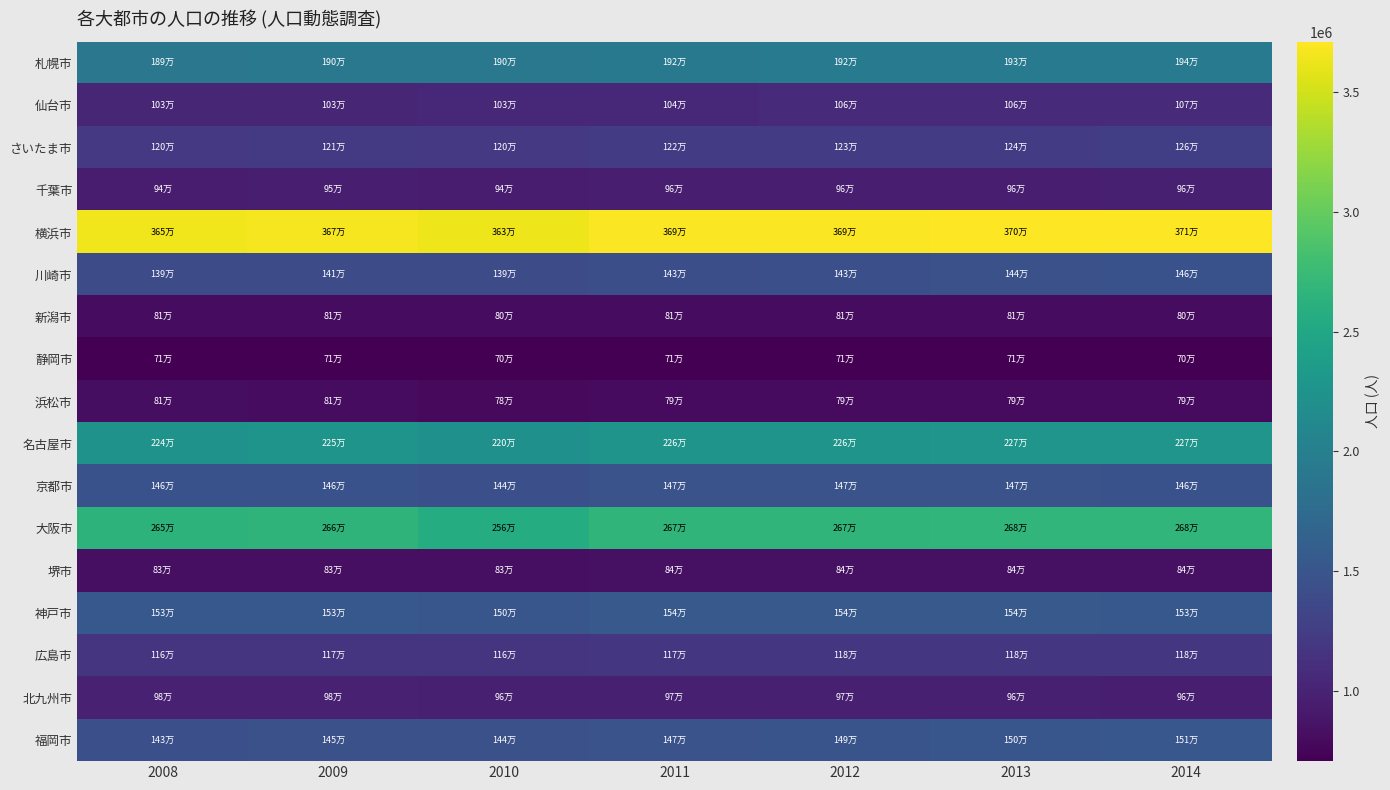

Count the number of categories in the chart.

7